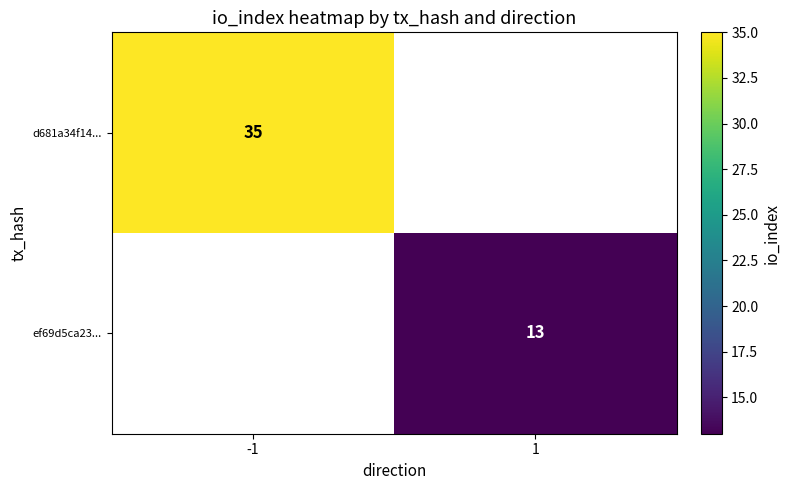

At which category does the chart reach its minimum across all series?

1